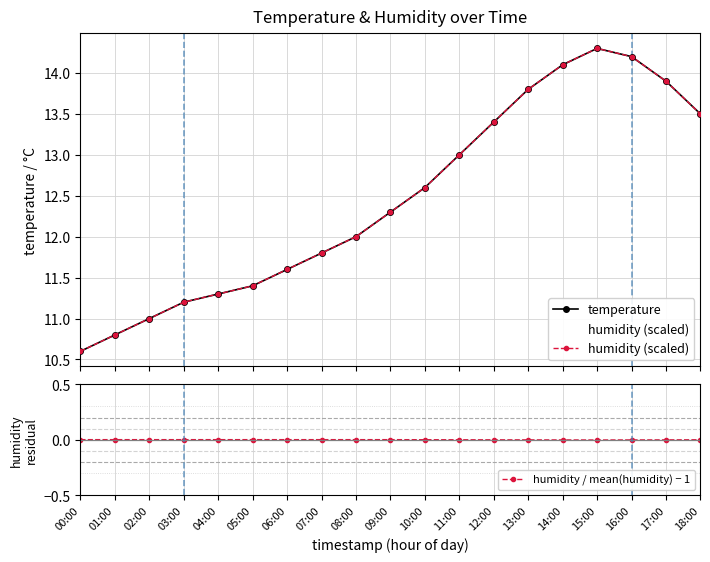

How many distinct data groups are displayed?

3